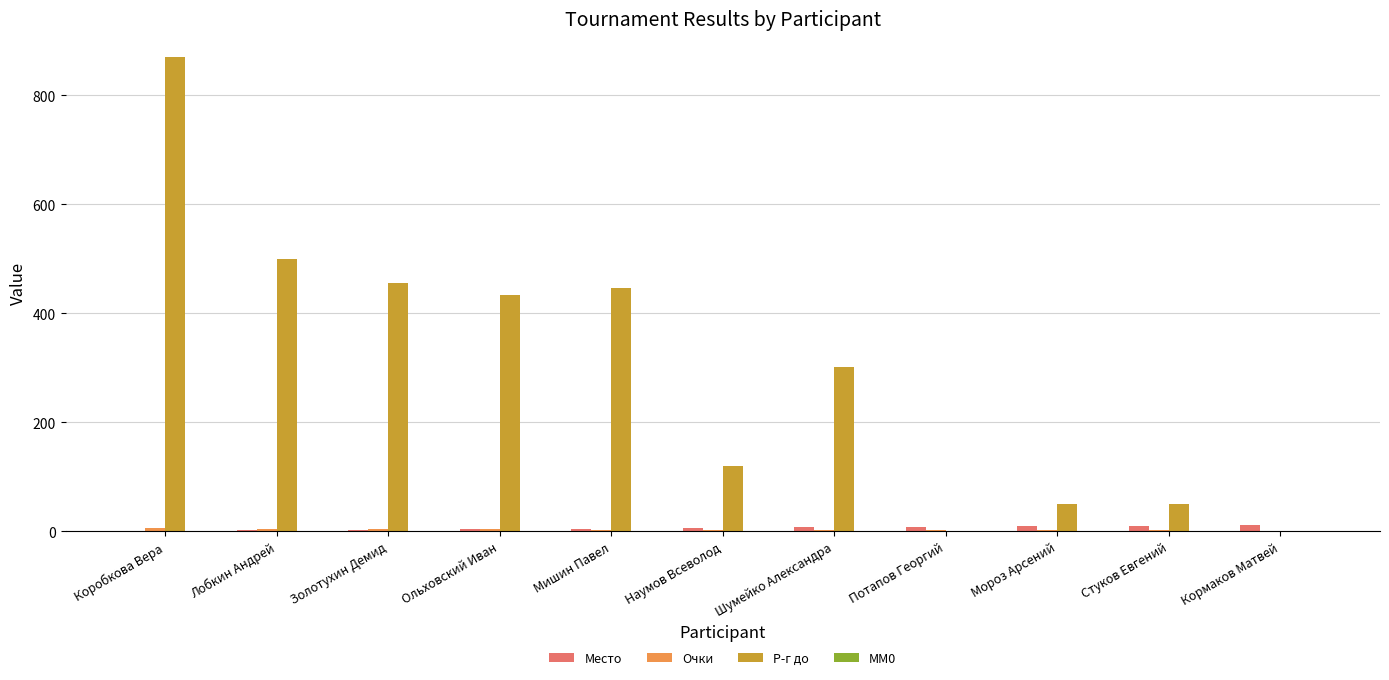

Which series has the widest spread of values?

Р-г до